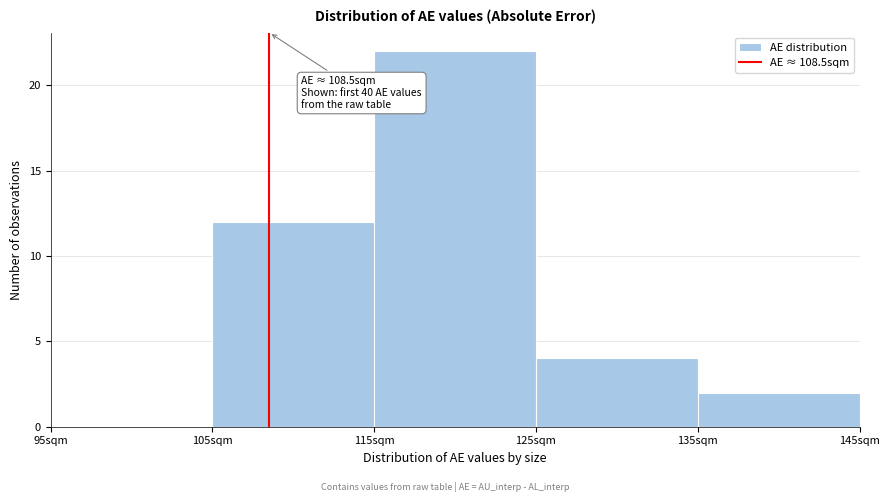

Over which range of the x-axis is the bar tallest?

115 to 125